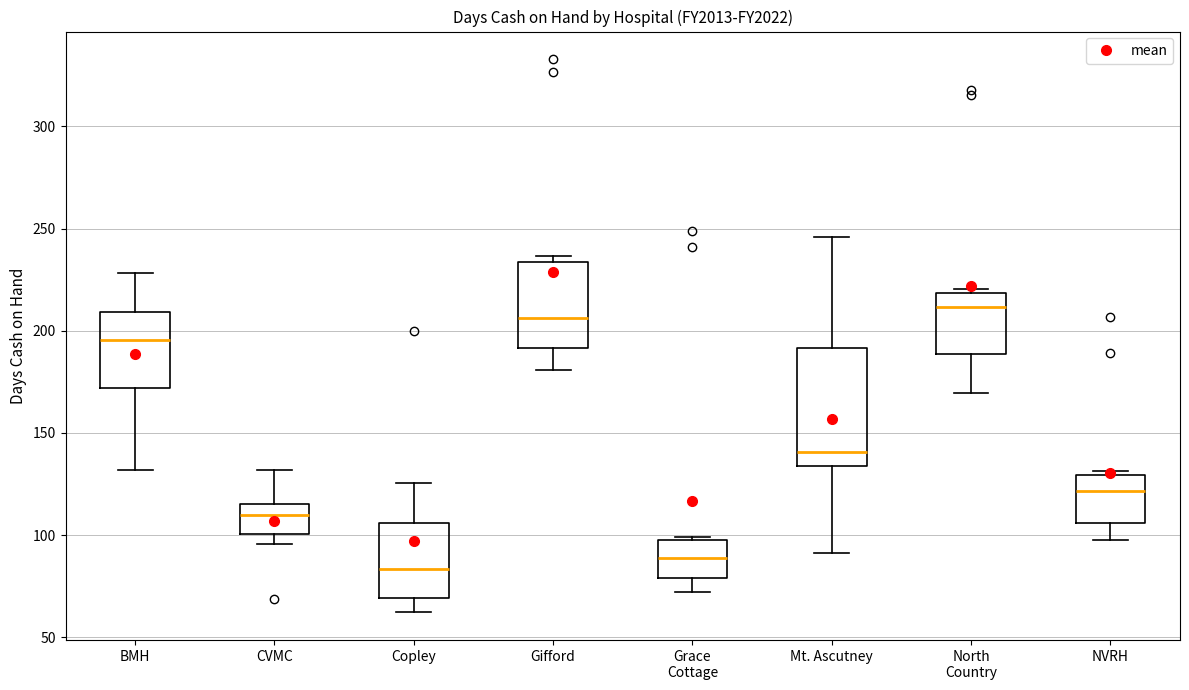

Reading left to right, read every box against the y-axis: the position of its median line, the range the box covers, and the ends of its whiskers. The values are not printed on the chart, so give them approximately, as read against the axis.

BMH: median 195, box 170 to 210, whiskers 130 to 230
CVMC: median 110, box 100 to 115, whiskers 95 to 130
Copley: median 85, box 70 to 105, whiskers 60 to 125
Gifford: median 205, box 190 to 235, whiskers 180 to 235 (just above the box's upper edge)
Grace Cottage: median 90, box 80 to 95, whiskers 70 to 100
Mt. Ascutney: median 140, box 135 to 190, whiskers 90 to 245
North Country: median 210, box 190 to 220, whiskers 170 to 220 (just above the box's upper edge)
NVRH: median 120, box 105 to 130, whiskers 95 to 130 (just above the box's upper edge)